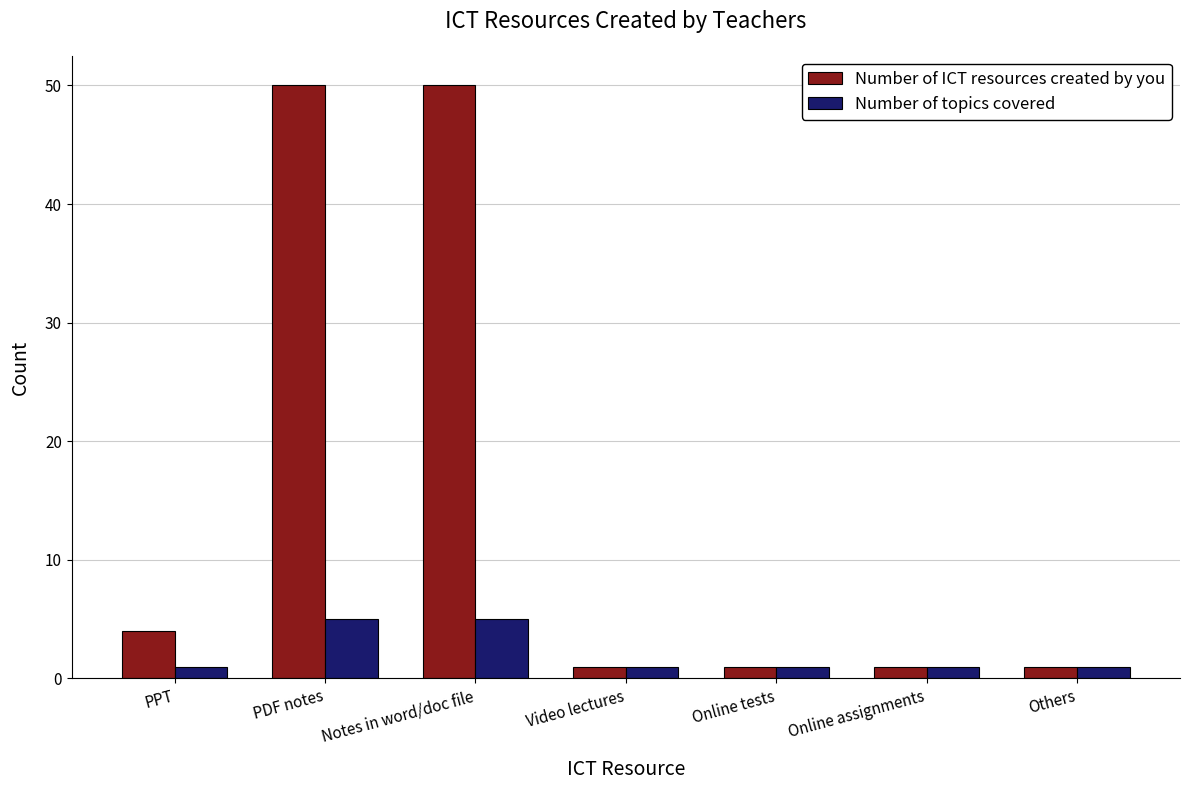

What is the label of the 2nd bar from the right?

Online assignments